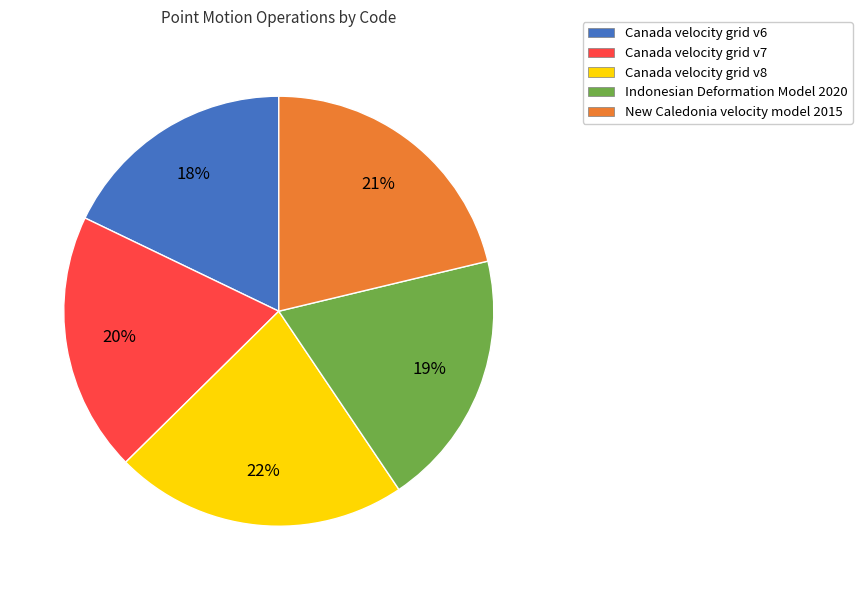

Does Canada velocity grid v7 represent more than half of the total?

No